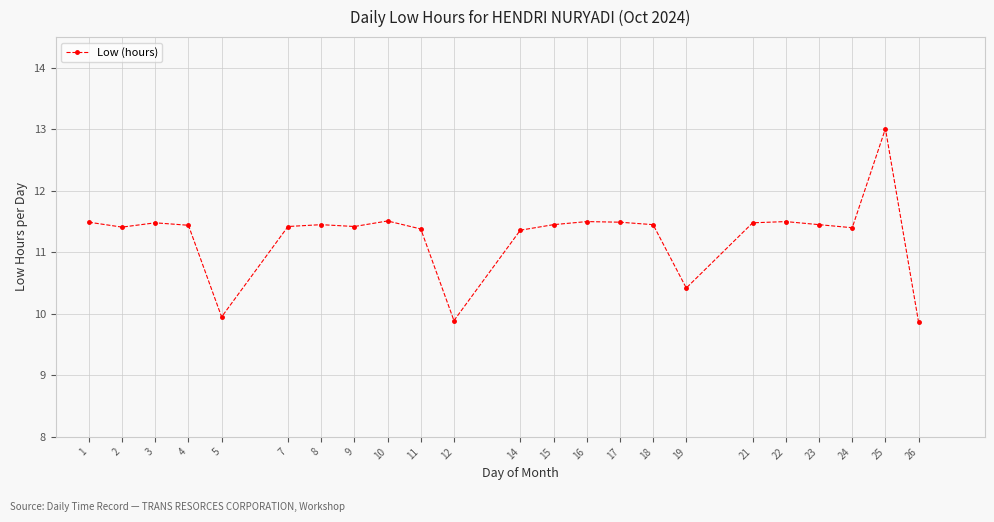

True or false: the data shows 10.4 at 19.

True